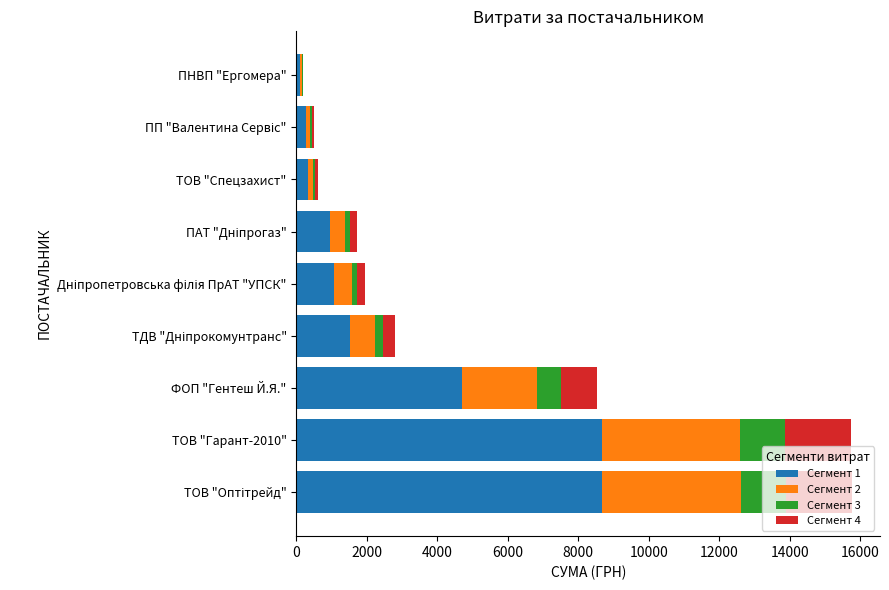

How many categories are shown in the chart?

9